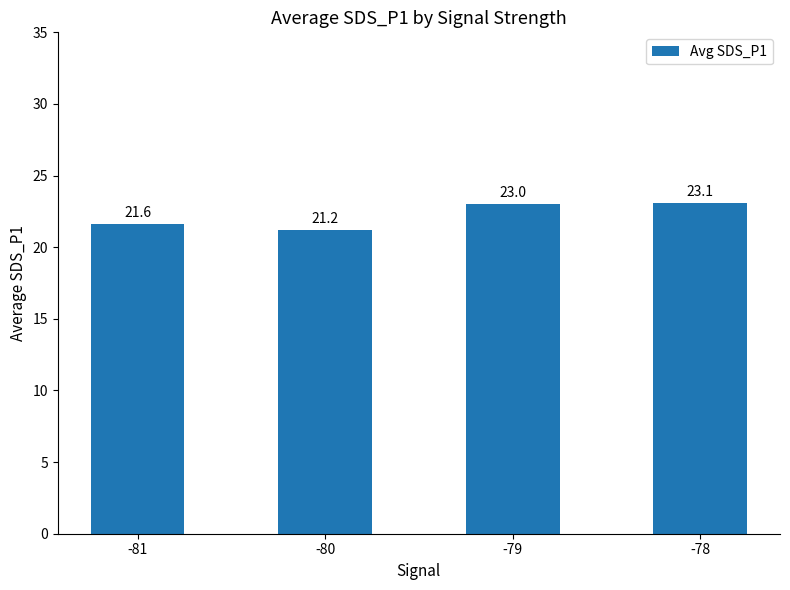

Reading left to right, what are all the values shown in this chart?

-81=21.6	-80=21.2	-79=23.0	-78=23.1